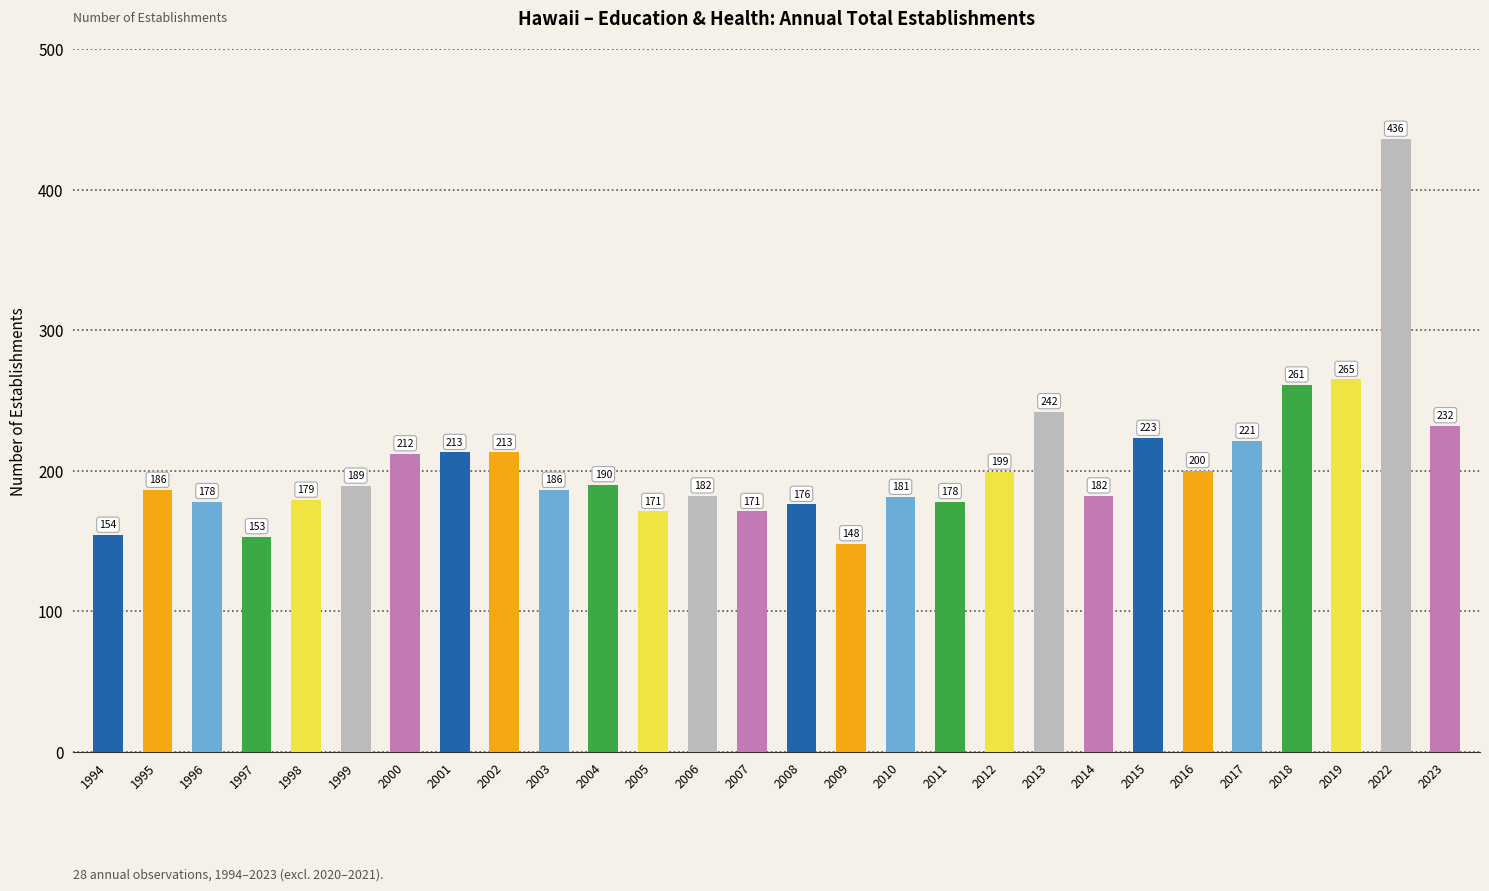

At which label is the value closest to 292?

2019